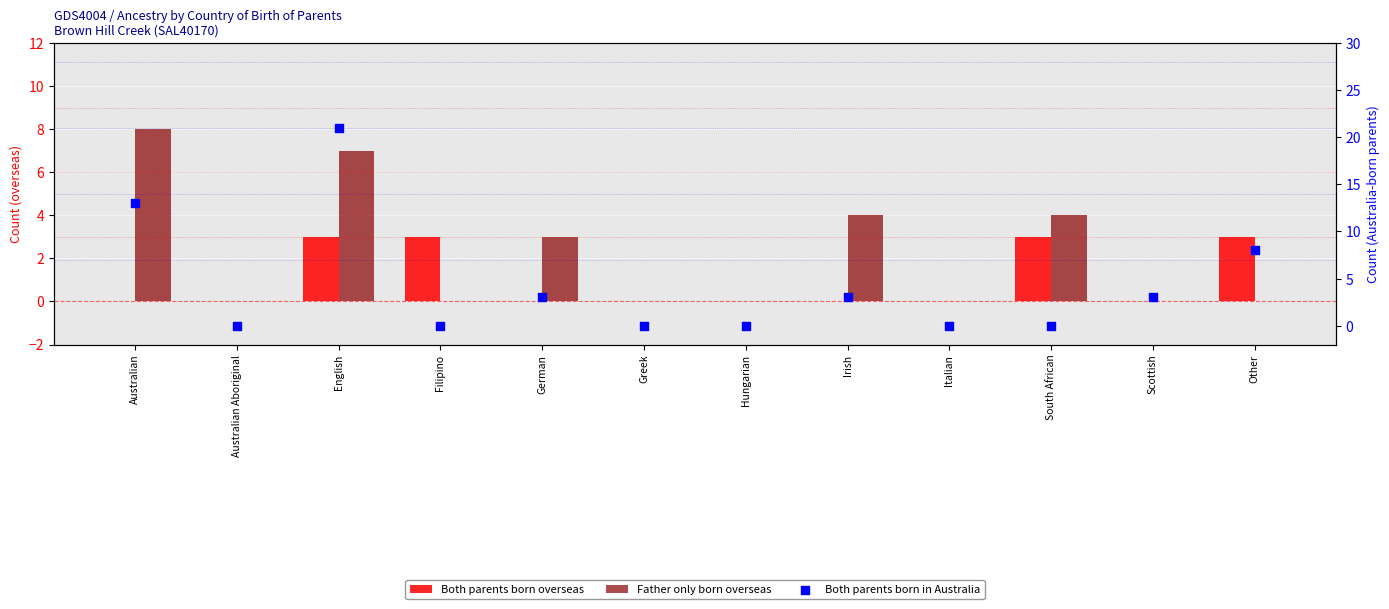

Which series has the largest total across all categories?

Both parents born in Australia